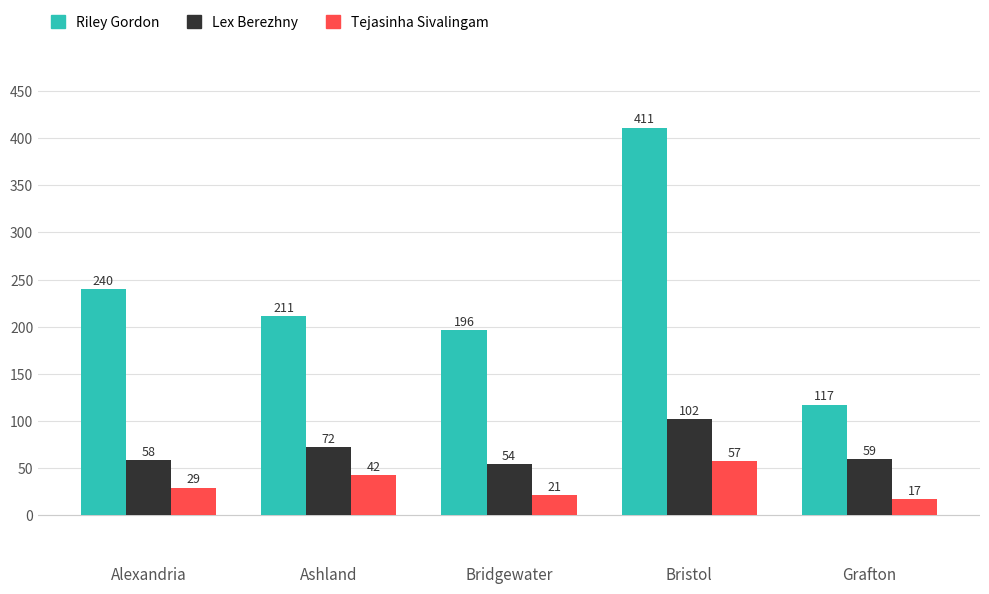

The value of Lex Berezhny at Bridgewater is 54. True or false?

True